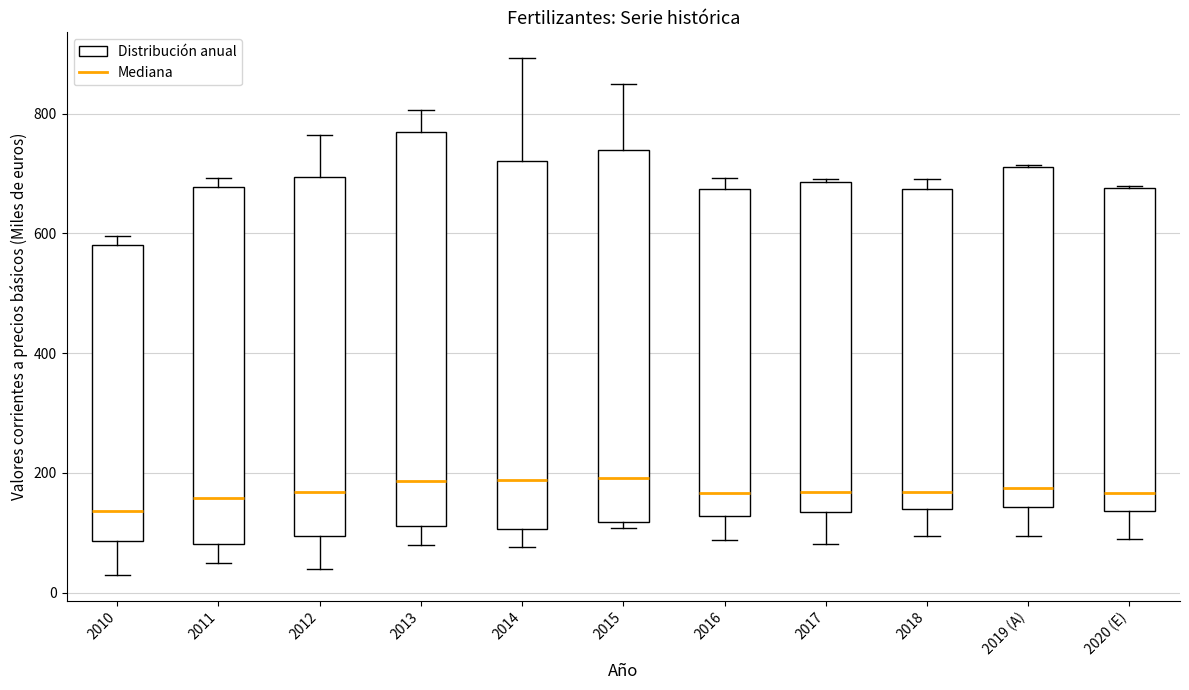

Which box's median line is the lowest?

2010